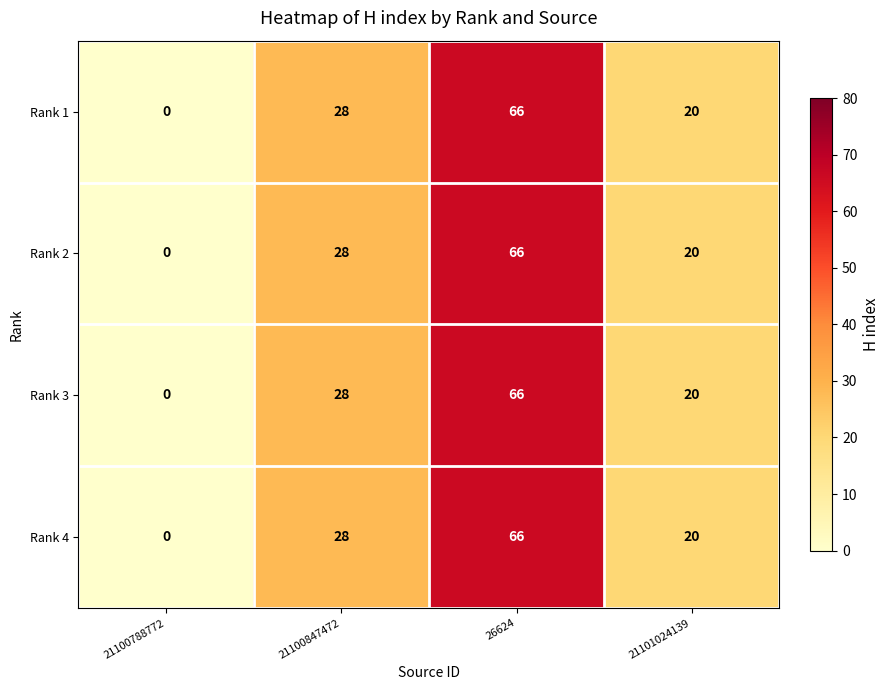

What is the greatest value displayed?

66